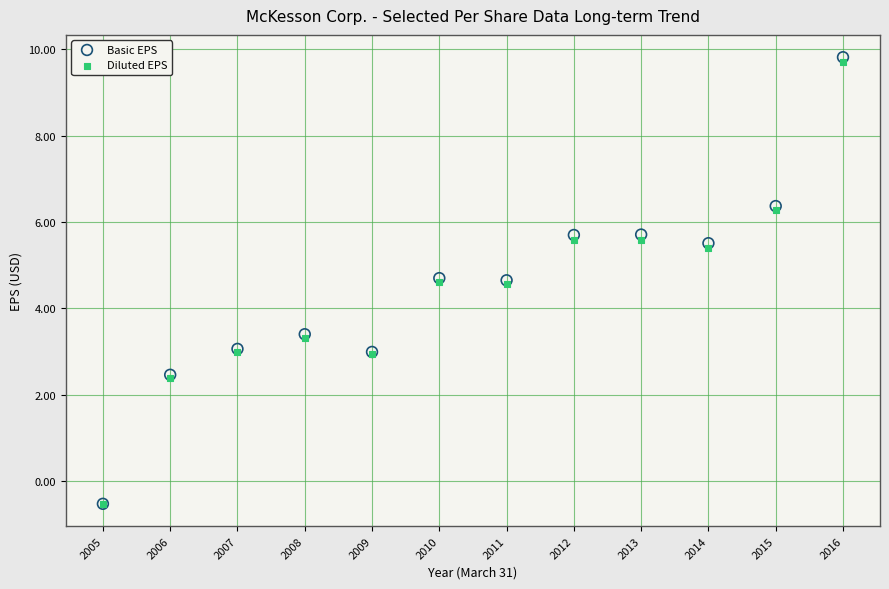

What are all the series names shown in the legend?

Basic EPS, Diluted EPS